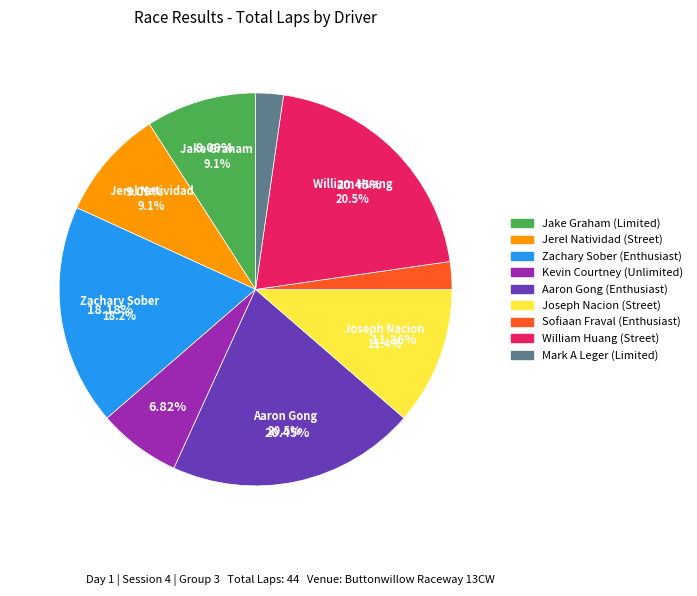

Does any single category account for the majority?

No